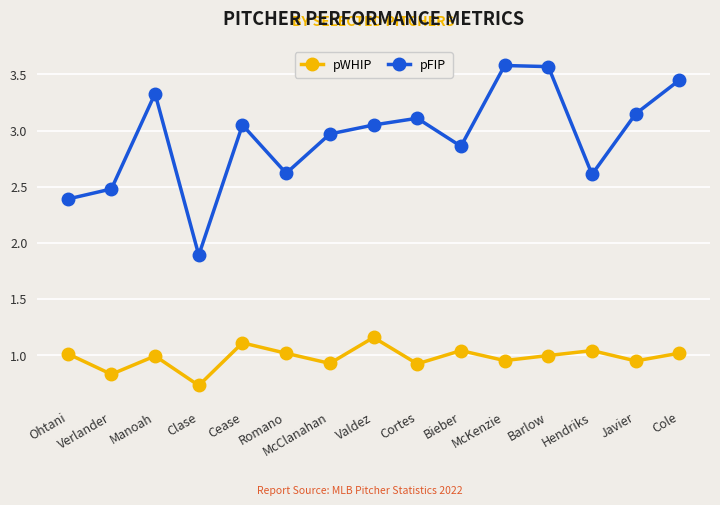

What is the label of the 7th point from the right?

Cortes